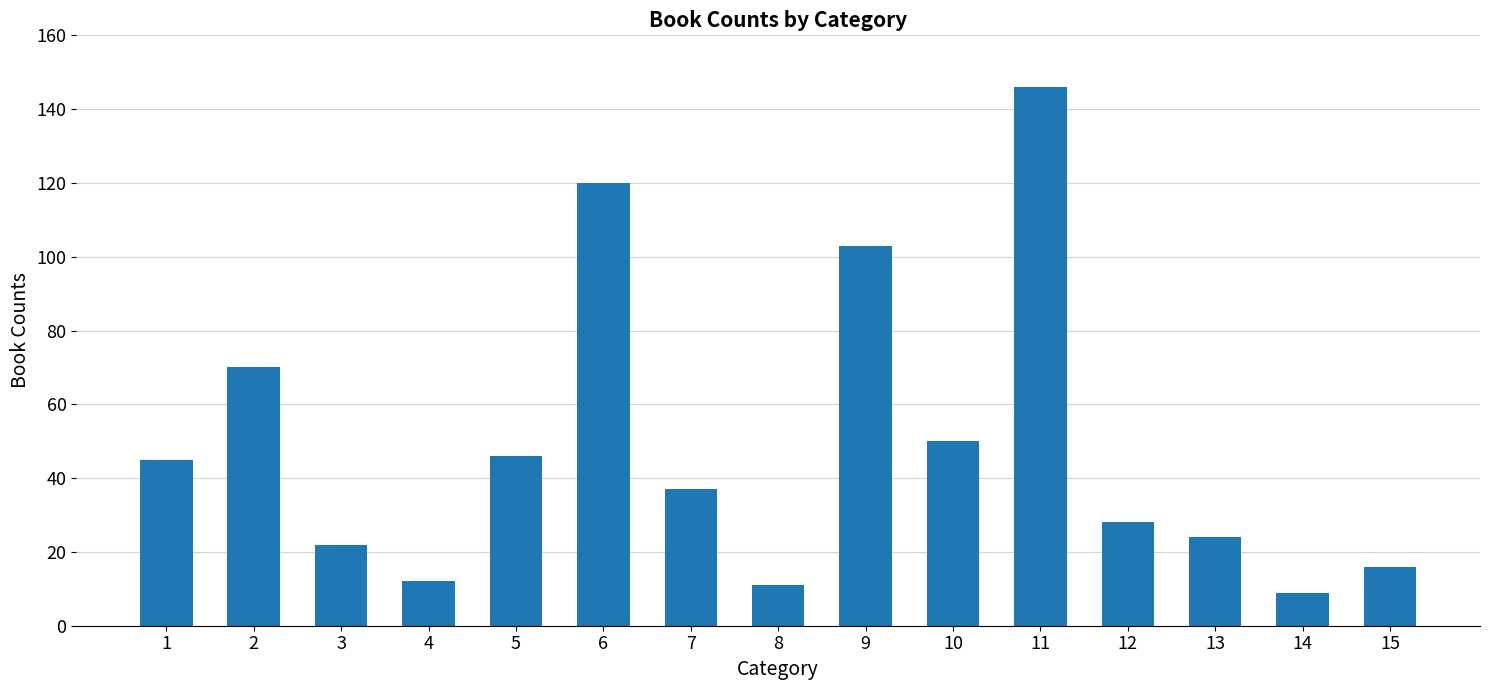

What is the difference between the maximum and minimum values?

137